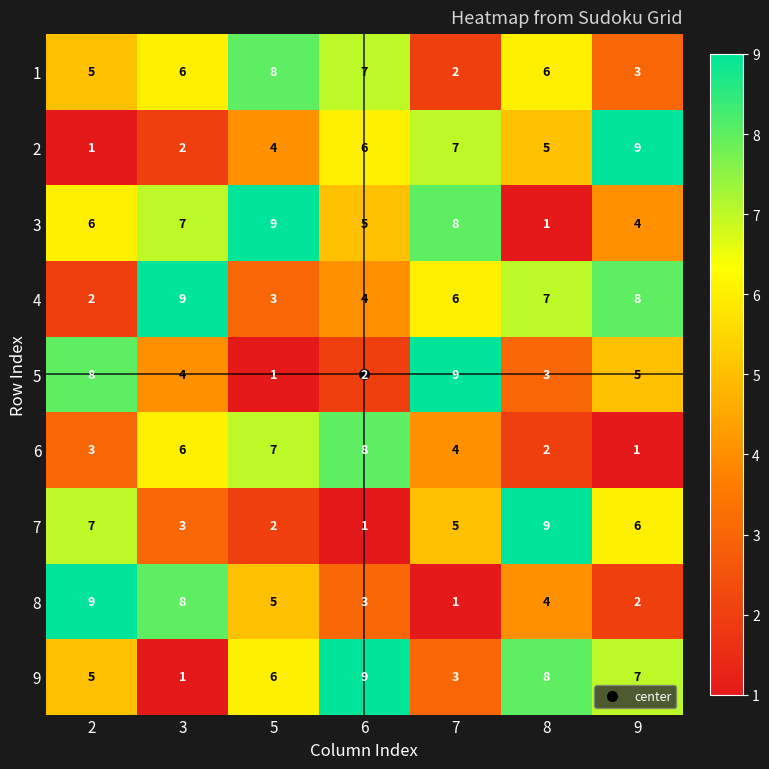

How many values in the 6 series are below 4?

3